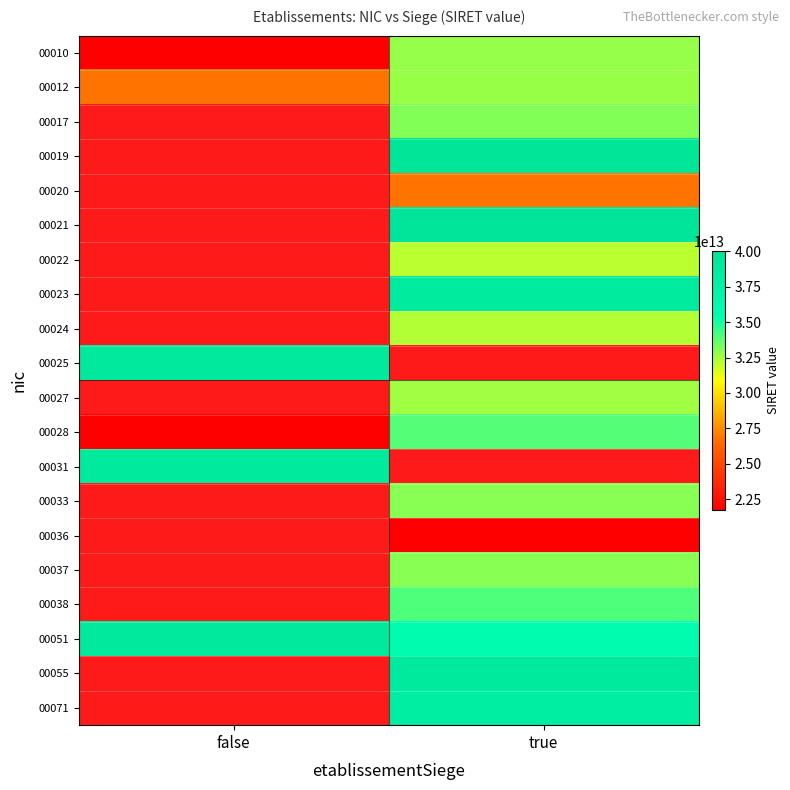

Rank the series by their average value, from highest to lowest.

00012, 00017, 00019, 00020, 00021, 00022, 00023, 00024, 00025, 00027, 00028, 00031, 00033, 00036, 00037, 00038, 00051, 00055, 00071, 00010